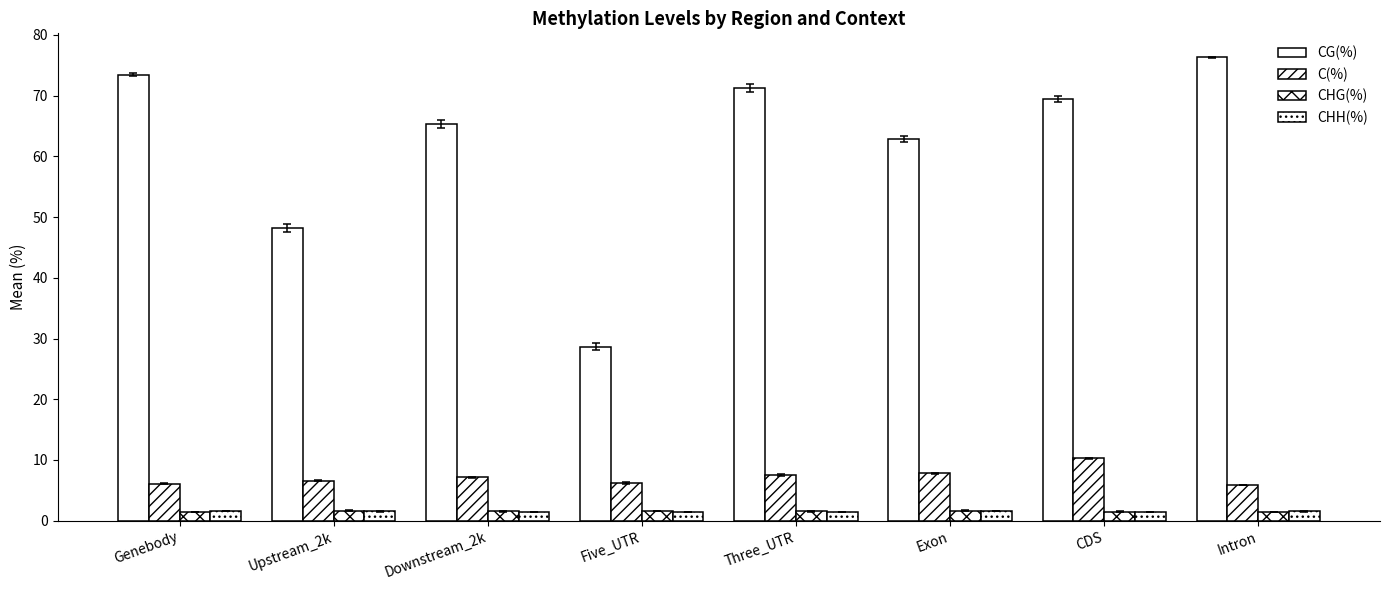

How many categories are shown in the chart?

8